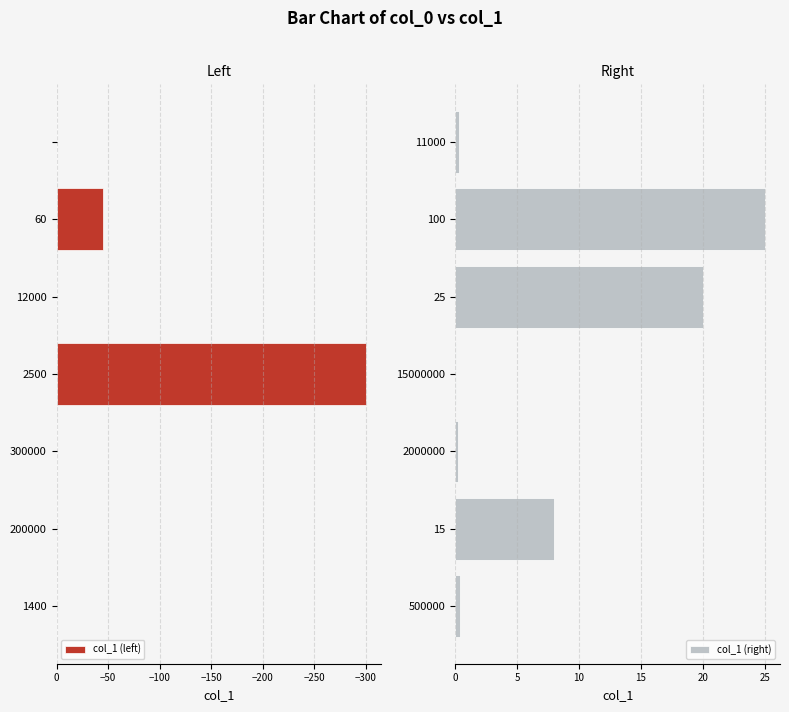

What is the sum of all col_1 (left) values?

-346.0